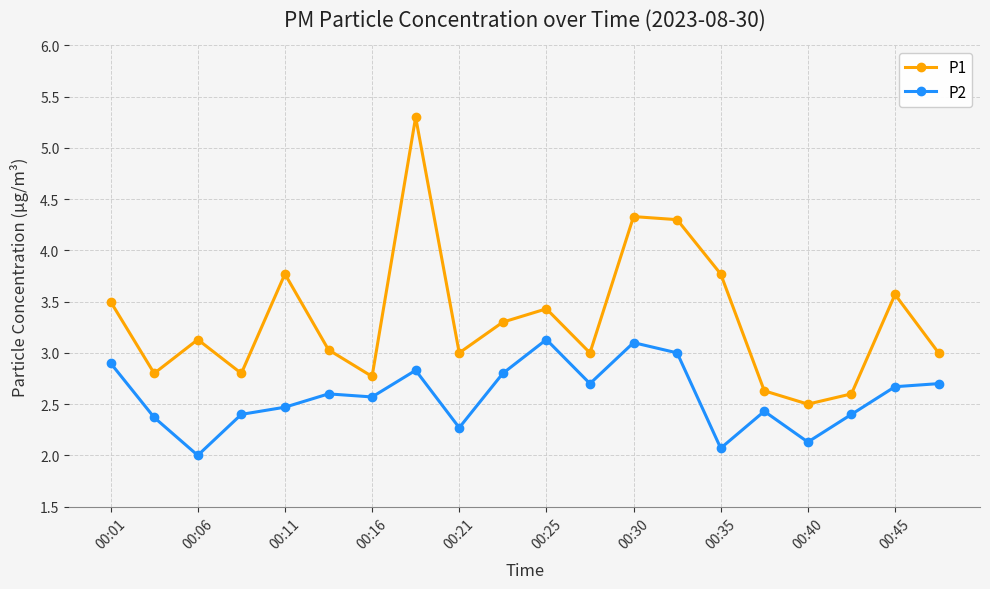

Which series has the widest spread of values?

P1